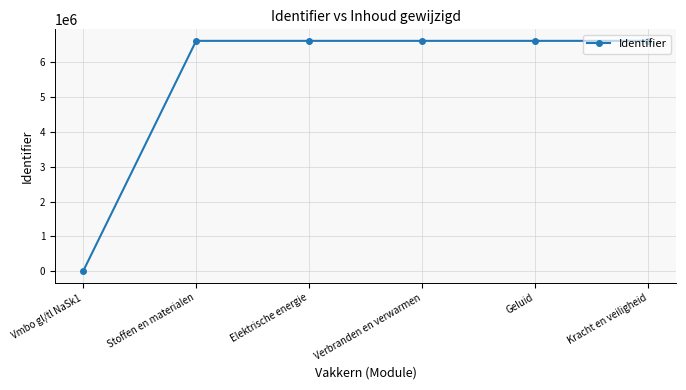

True or false: the data has more than 2 interior local peaks.

False